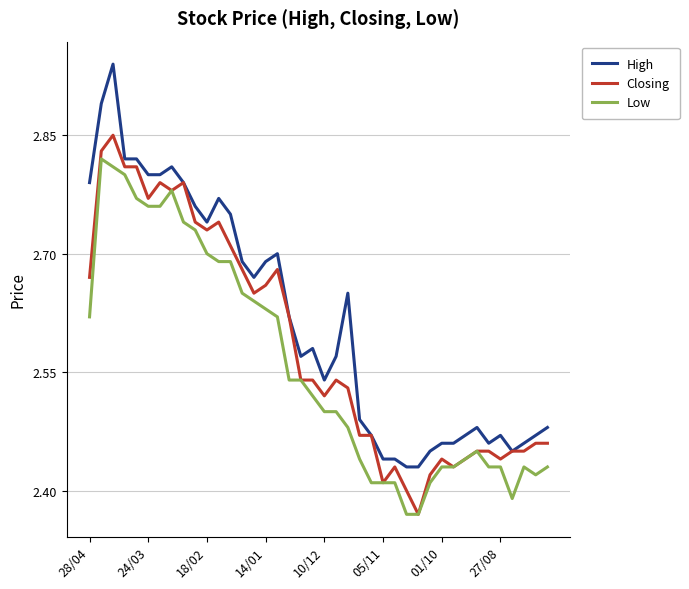

What is the difference between the second highest and minimum values in the Low series?

0.4